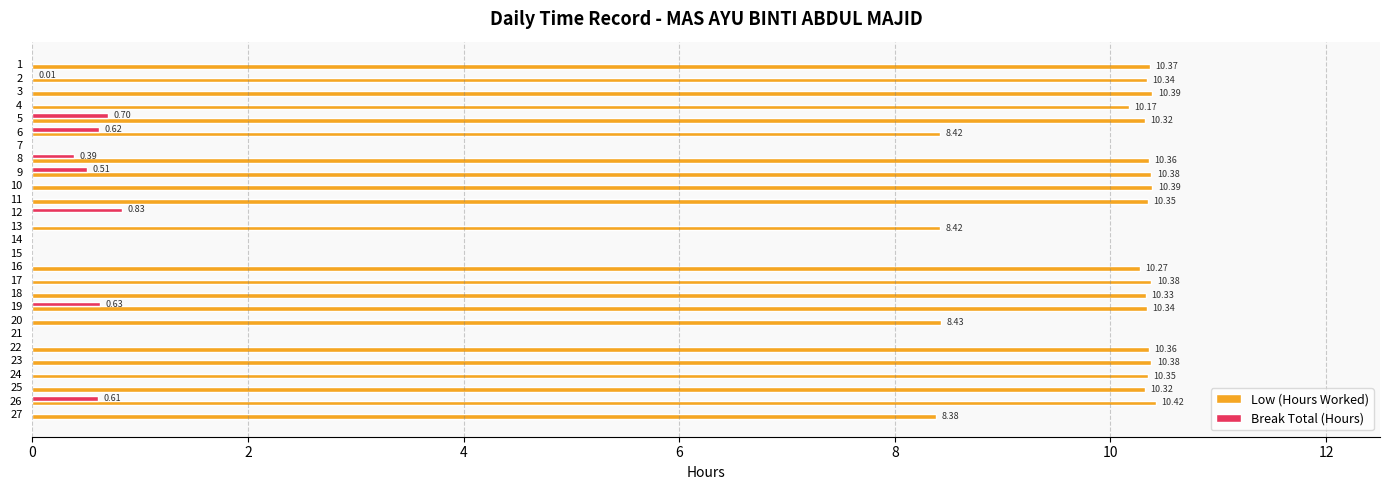

Which series changed the most between 12 and 14?

Break Total (Hours)